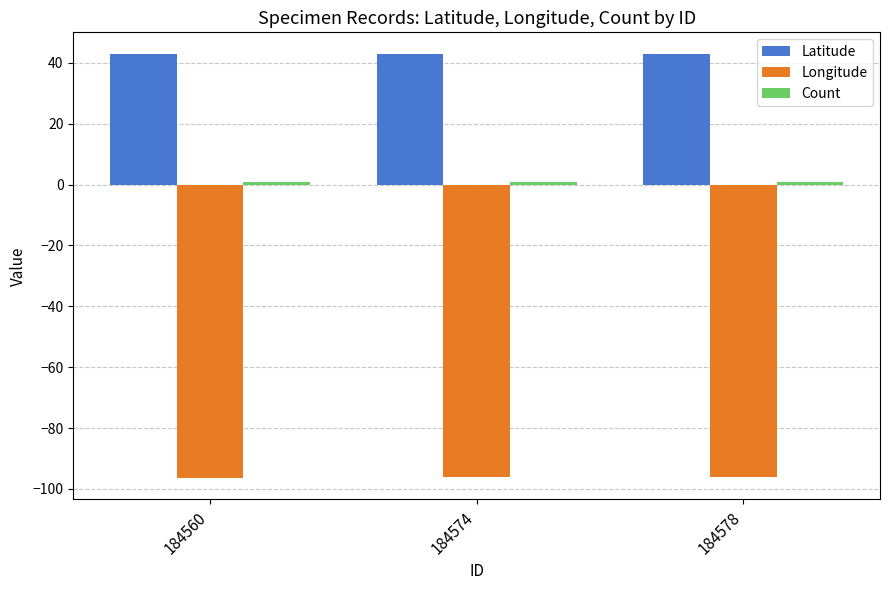

How many bars are there in total?

9